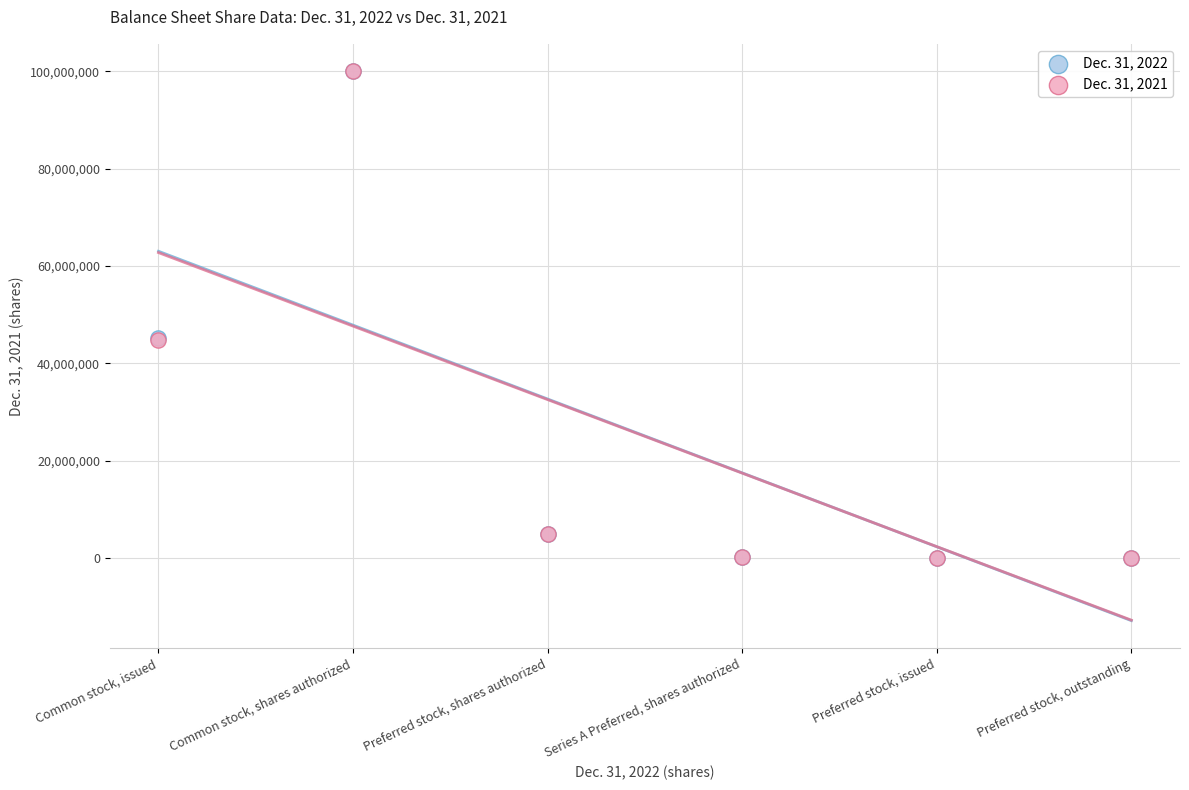

What are all the series names shown in the legend?

Dec. 31, 2022, Dec. 31, 2021